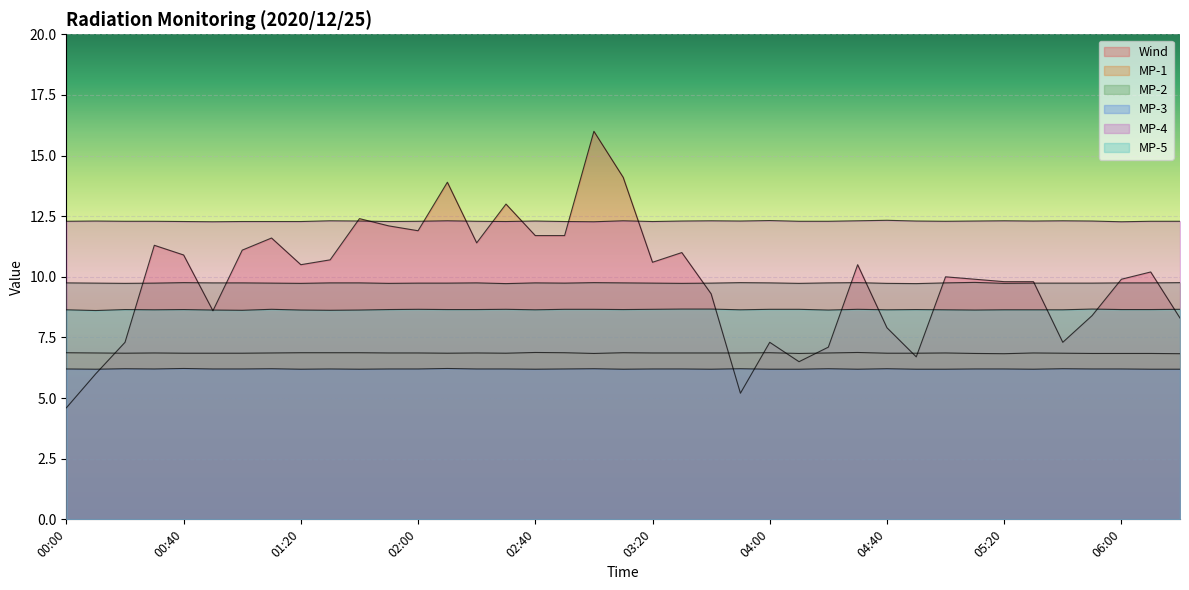

Reading left to right, extract all data points from this chart.

MP-1: 00:00=6.9	00:10=6.9	00:20=6.9	00:30=6.9	00:40=6.9	00:50=6.9	01:00=6.9	01:10=6.9	01:20=6.9	01:30=6.9	01:40=6.9	01:50=6.9	02:00=6.9	02:10=6.9	02:20=6.9	02:30=6.9	02:40=6.9	02:50=6.9	03:00=6.8	03:10=6.9	03:20=6.9	03:30=6.9	03:40=6.9	03:50=6.9	04:00=6.9	04:10=6.8	04:20=6.9	04:30=6.9	04:40=6.9	04:50=6.9	05:00=6.9	05:10=6.8	05:20=6.8	05:30=6.9	05:40=6.9	05:50=6.8	06:00=6.8	06:10=6.8	06:20=6.8
MP-2: 00:00=9.8	00:10=9.7	00:20=9.7	00:30=9.7	00:40=9.8	00:50=9.8	01:00=9.8	01:10=9.7	01:20=9.7	01:30=9.8	01:40=9.8	01:50=9.7	02:00=9.7	02:10=9.7	02:20=9.8	02:30=9.7	02:40=9.8	02:50=9.7	03:00=9.8	03:10=9.8	03:20=9.7	03:30=9.7	03:40=9.7	03:50=9.8	04:00=9.8	04:10=9.7	04:20=9.8	04:30=9.8	04:40=9.7	04:50=9.7	05:00=9.8	05:10=9.8	05:20=9.7	05:30=9.7	05:40=9.7	05:50=9.7	06:00=9.8	06:10=9.8	06:20=9.8
MP-3: 00:00=6.2	00:10=6.2	00:20=6.2	00:30=6.2	00:40=6.2	00:50=6.2	01:00=6.2	01:10=6.2	01:20=6.2	01:30=6.2	01:40=6.2	01:50=6.2	02:00=6.2	02:10=6.2	02:20=6.2	02:30=6.2	02:40=6.2	02:50=6.2	03:00=6.2	03:10=6.2	03:20=6.2	03:30=6.2	03:40=6.2	03:50=6.2	04:00=6.2	04:10=6.2	04:20=6.2	04:30=6.2	04:40=6.2	04:50=6.2	05:00=6.2	05:10=6.2	05:20=6.2	05:30=6.2	05:40=6.2	05:50=6.2	06:00=6.2	06:10=6.2	06:20=6.2
MP-4: 00:00=12.3	00:10=12.3	00:20=12.3	00:30=12.3	00:40=12.3	00:50=12.3	01:00=12.3	01:10=12.3	01:20=12.3	01:30=12.3	01:40=12.3	01:50=12.3	02:00=12.3	02:10=12.3	02:20=12.3	02:30=12.3	02:40=12.3	02:50=12.3	03:00=12.3	03:10=12.3	03:20=12.3	03:30=12.3	03:40=12.3	03:50=12.3	04:00=12.3	04:10=12.3	04:20=12.3	04:30=12.3	04:40=12.3	04:50=12.3	05:00=12.3	05:10=12.3	05:20=12.3	05:30=12.3	05:40=12.3	05:50=12.3	06:00=12.3	06:10=12.3	06:20=12.3
MP-5: 00:00=8.6	00:10=8.6	00:20=8.7	00:30=8.6	00:40=8.7	00:50=8.6	01:00=8.6	01:10=8.7	01:20=8.6	01:30=8.6	01:40=8.6	01:50=8.7	02:00=8.7	02:10=8.7	02:20=8.7	02:30=8.7	02:40=8.6	02:50=8.7	03:00=8.7	03:10=8.7	03:20=8.7	03:30=8.7	03:40=8.7	03:50=8.6	04:00=8.7	04:10=8.7	04:20=8.6	04:30=8.7	04:40=8.6	04:50=8.7	05:00=8.6	05:10=8.6	05:20=8.6	05:30=8.6	05:40=8.6	05:50=8.7	06:00=8.7	06:10=8.7	06:20=8.7
Wind: 00:00=4.6	00:10=6.0	00:20=7.3	00:30=11.3	00:40=10.9	00:50=8.6	01:00=11.1	01:10=11.6	01:20=10.5	01:30=10.7	01:40=12.4	01:50=12.1	02:00=11.9	02:10=13.9	02:20=11.4	02:30=13.0	02:40=11.7	02:50=11.7	03:00=16.0	03:10=14.1	03:20=10.6	03:30=11.0	03:40=9.3	03:50=5.2	04:00=7.3	04:10=6.5	04:20=7.1	04:30=10.5	04:40=7.9	04:50=6.7	05:00=10.0	05:10=9.9	05:20=9.8	05:30=9.8	05:40=7.3	05:50=8.4	06:00=9.9	06:10=10.2	06:20=8.3